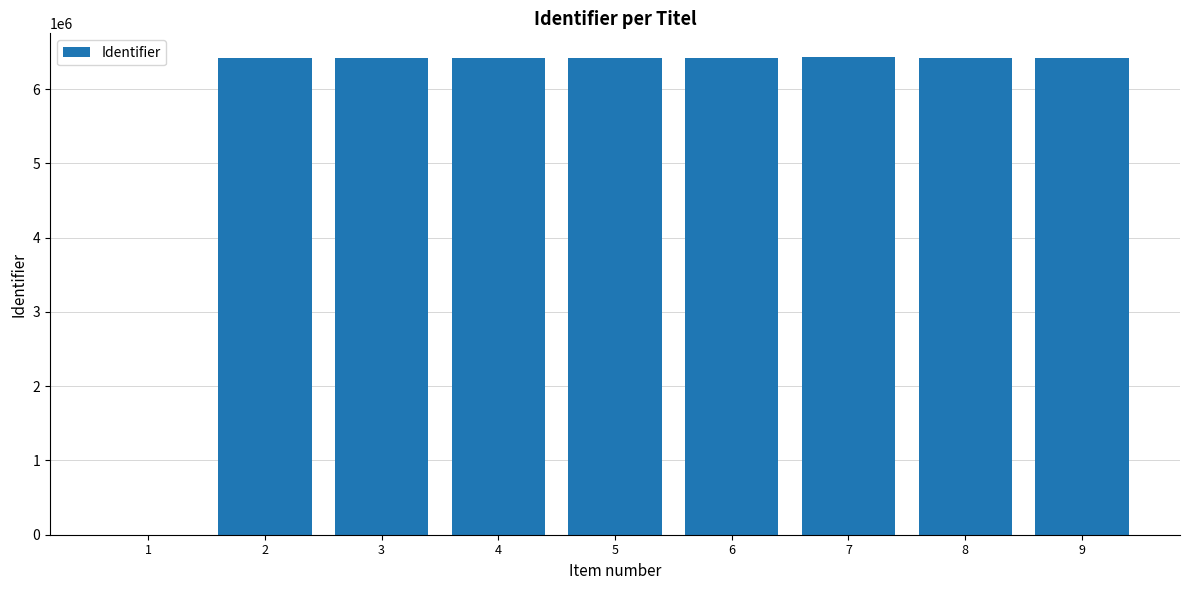

How many series are shown in this chart?

1